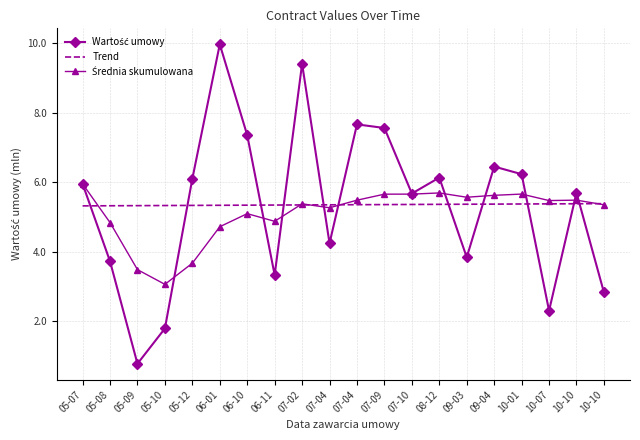

What is the minimum value for Wartość umowy?

0.8